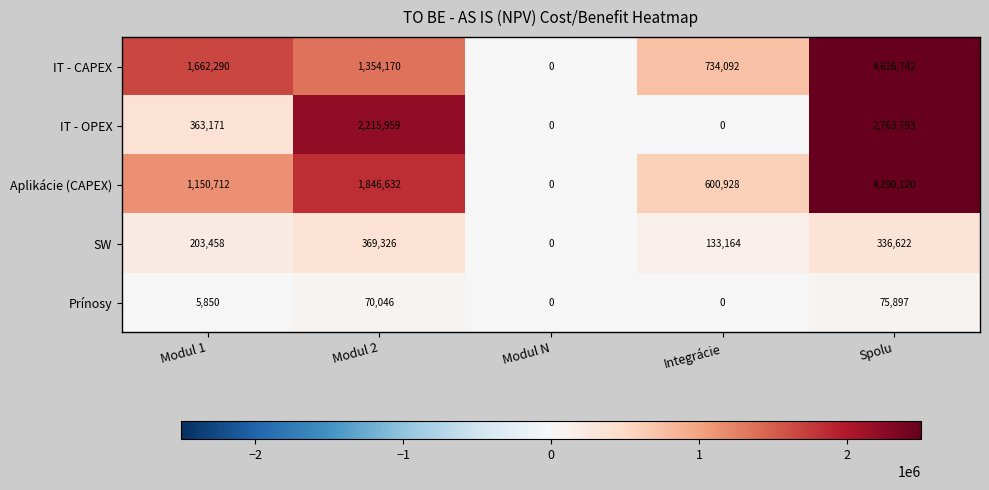

What is the difference between the maximum and minimum values in the IT - OPEX series?

2763793